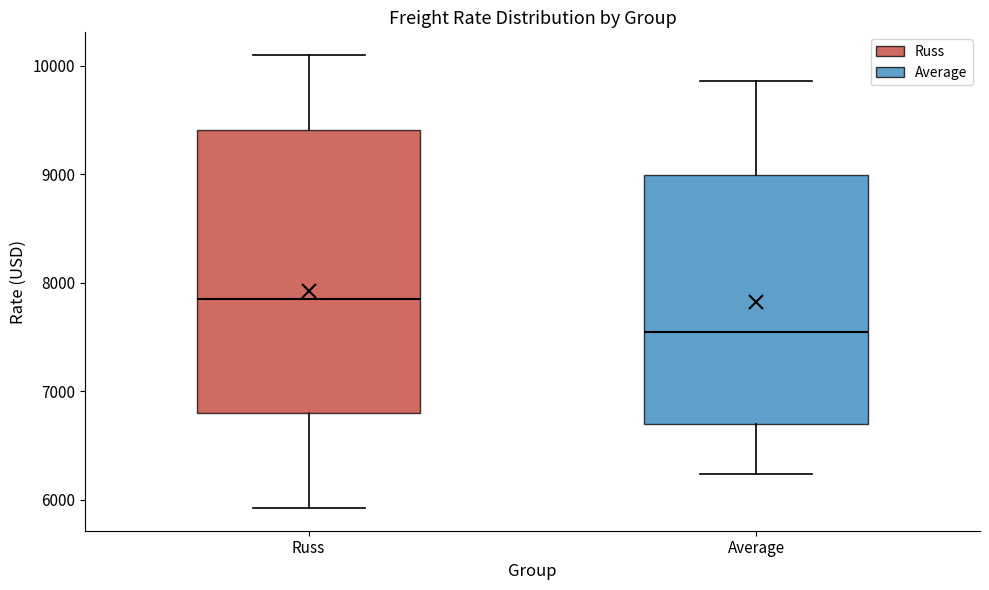

Where is the upper edge of the box for Average on the y-axis? The values are not printed on the chart, so give them approximately, as read against the axis.

9000